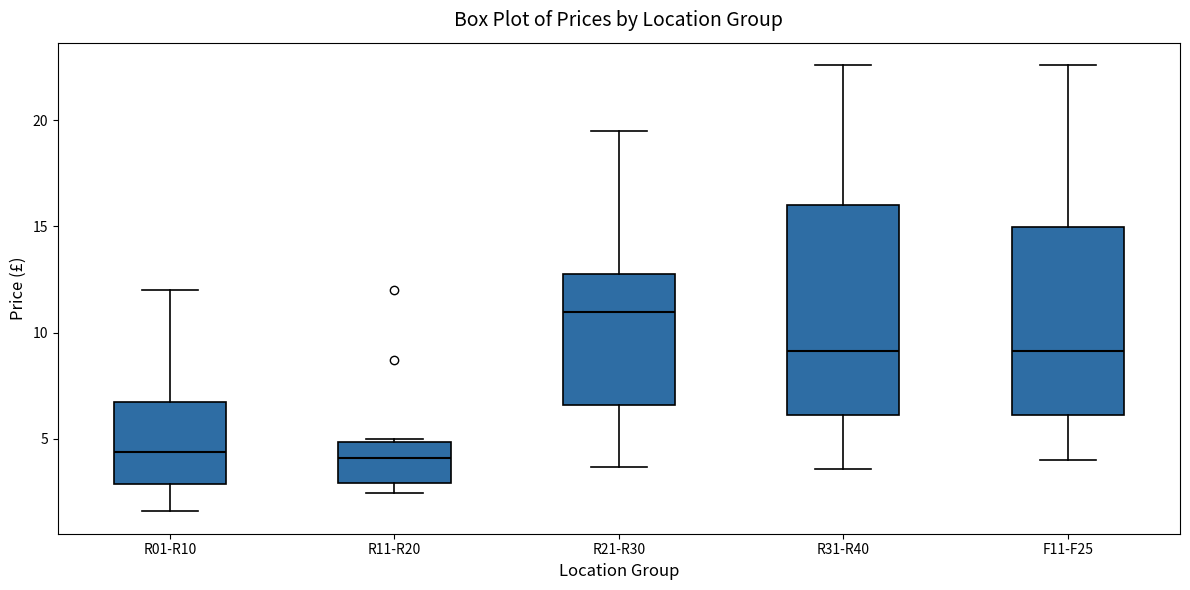

Where does the lower whisker of the box for R21-R30 end on the y-axis? The values are not printed on the chart, so give them approximately, as read against the axis.

3.5